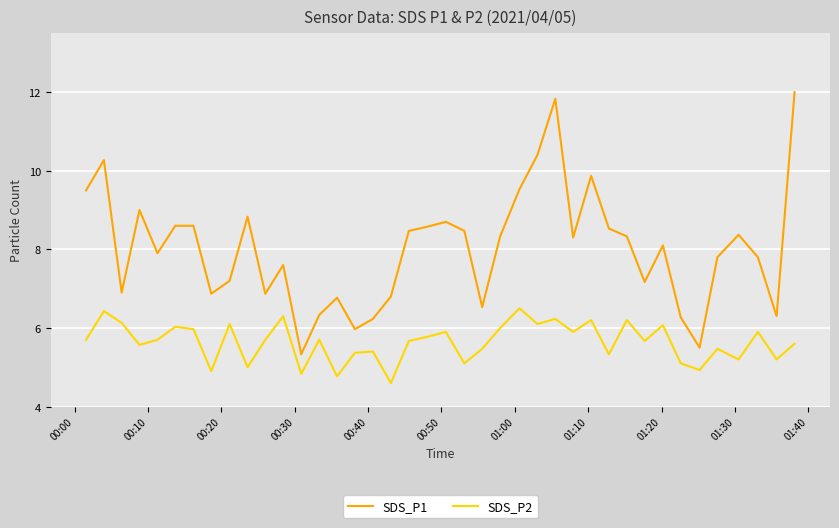

True or false: SDS_P2 and SDS_P1 intersect in this chart.

False